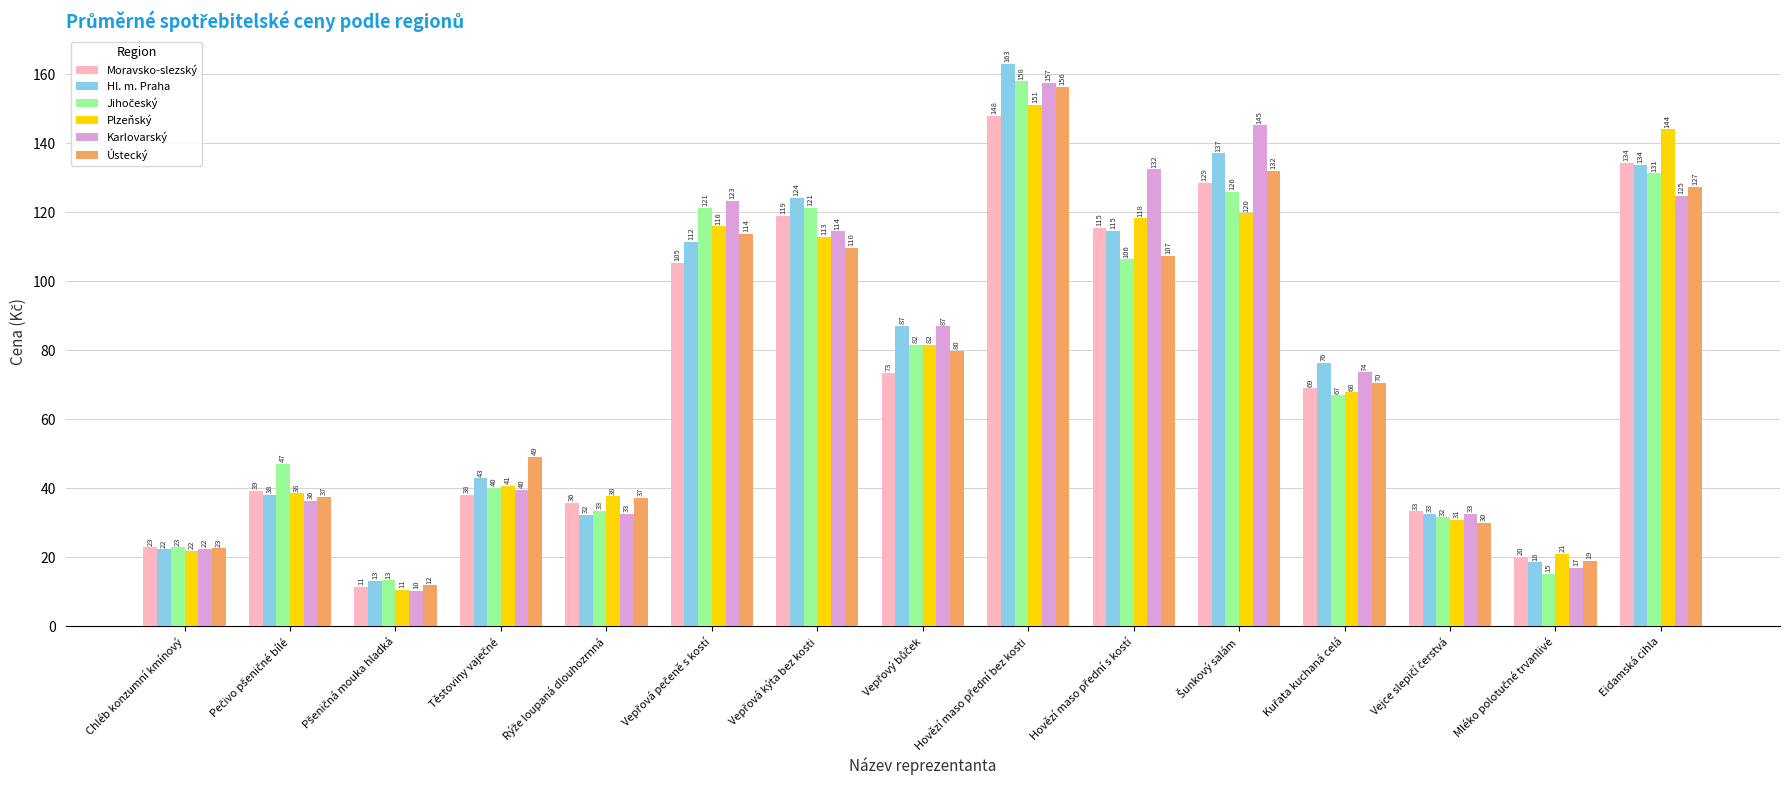

What is the average value of the Karlovarský series?

76.6